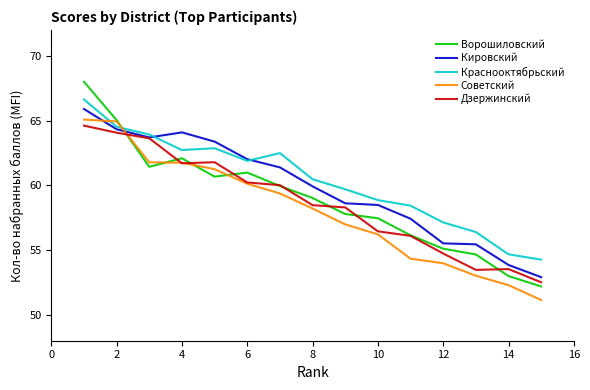

True or false: Ворошиловский and Кировский intersect in this chart.

True